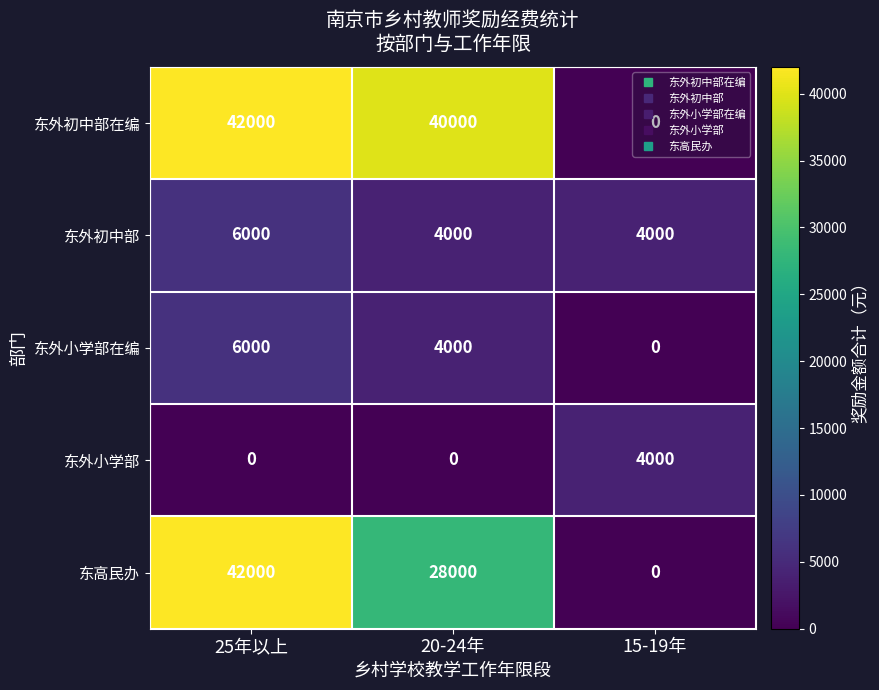

What is the difference between the highest and lowest values at 20-24年?

40000